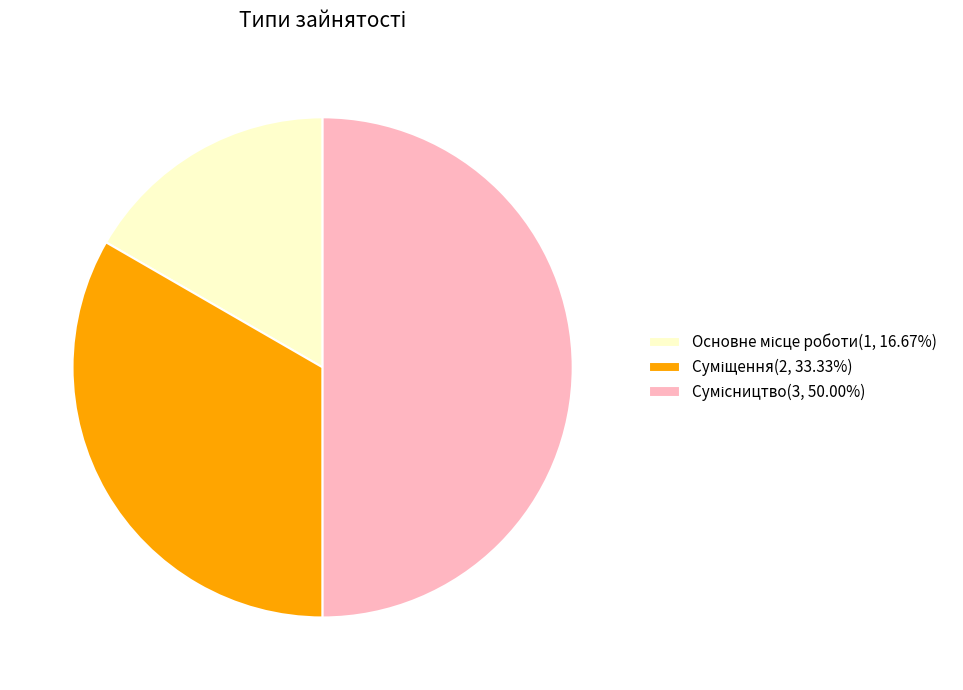

To the nearest percent, what is the difference between the largest and smallest slice percentages?

33%